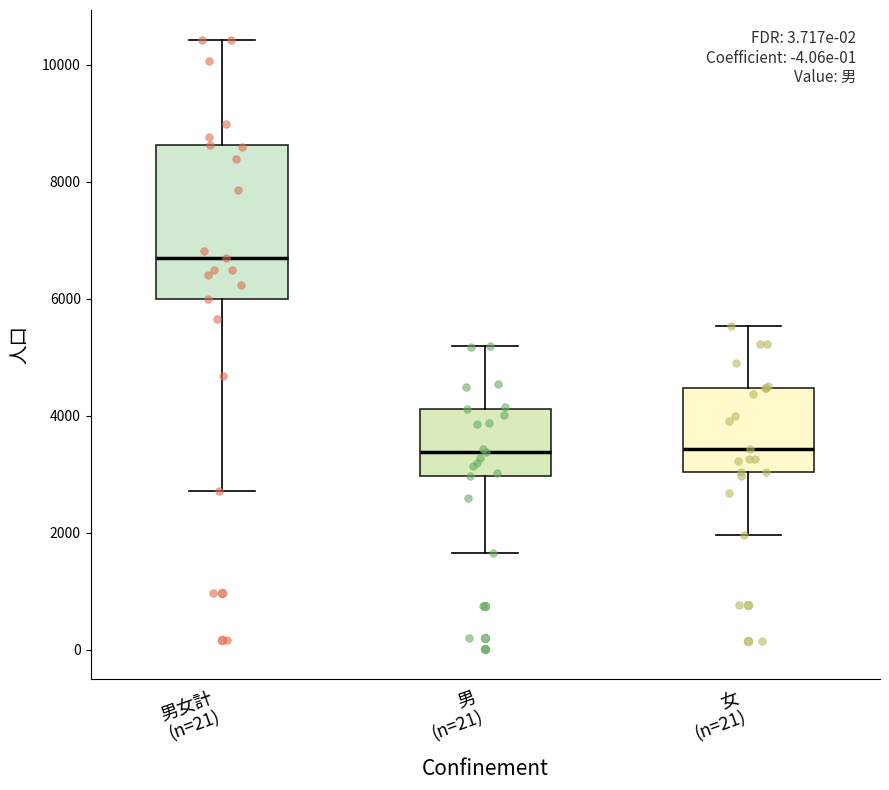

Where does the upper whisker of the box for 男女計 (n=21) end on the y-axis? The values are not printed on the chart, so give them approximately, as read against the axis.

10400